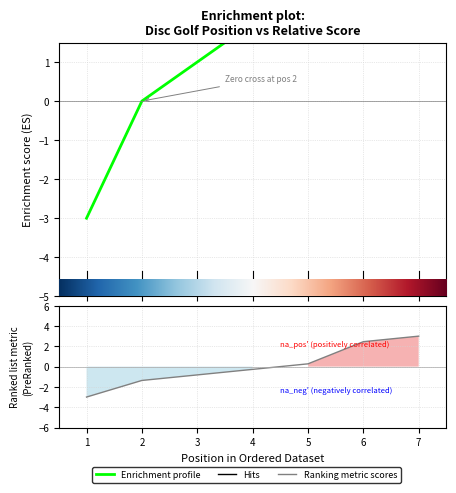

What is the spread (max minus min) of values at 5?

2.7